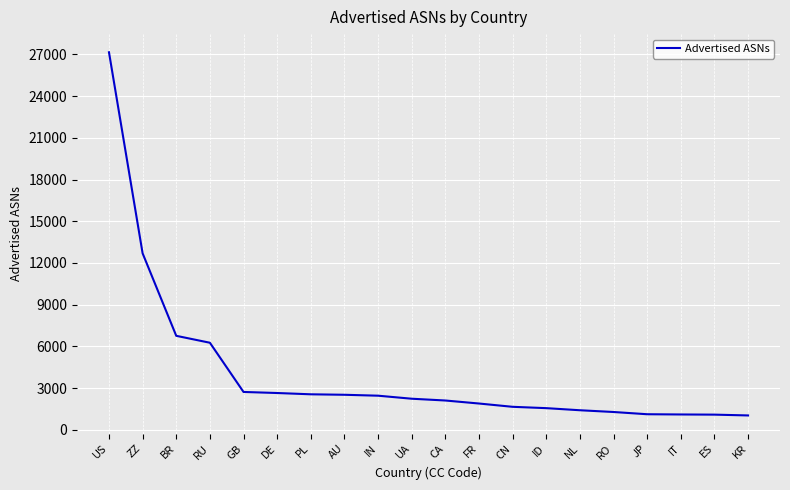

What position from the right is ES?

2